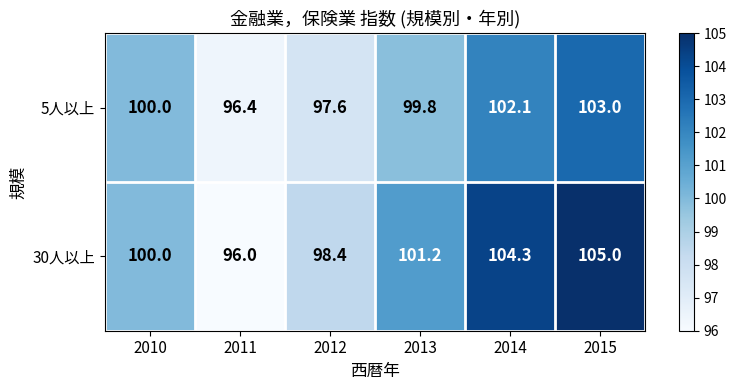

Reading left to right, what are all the values shown in this chart?

5人以上: 100.0	96.4	97.6	99.8	102.1	103.0
30人以上: 100.0	96.0	98.4	101.2	104.3	105.0